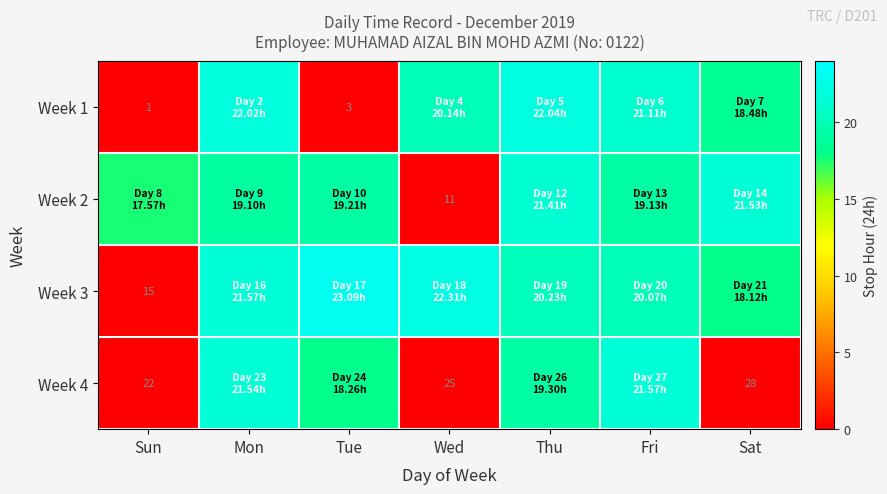

Is it true that Week 4 equals 18.3 at Tue?

True